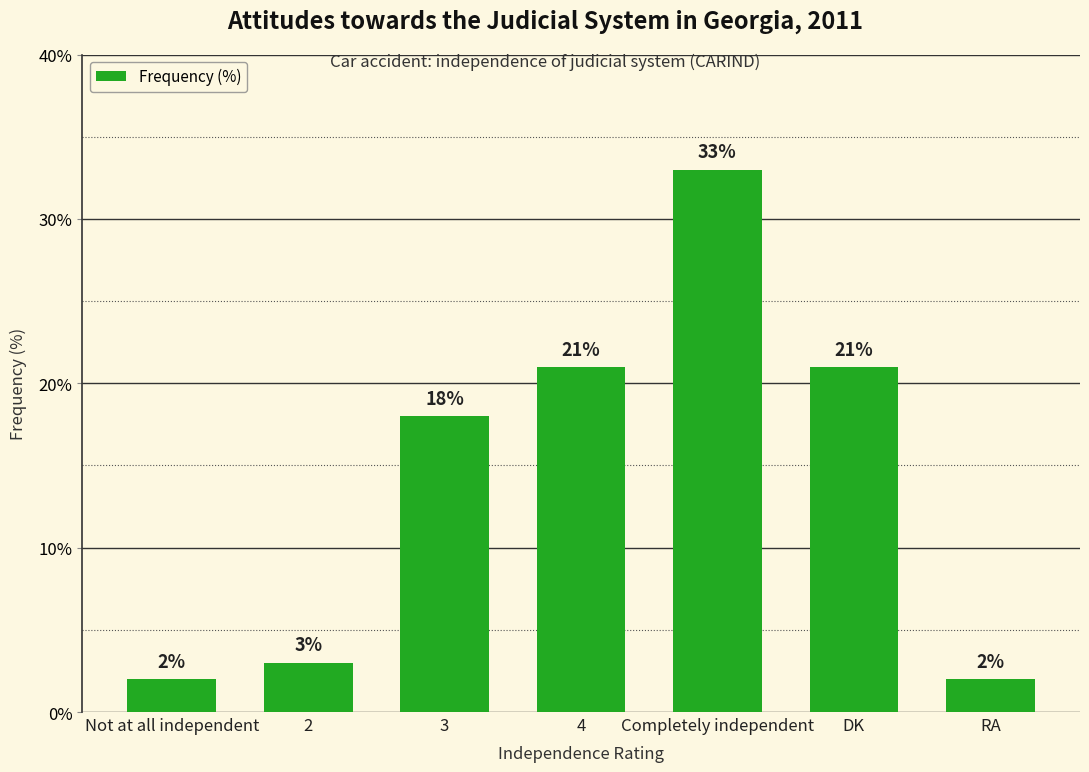

Are the bars horizontal?

No